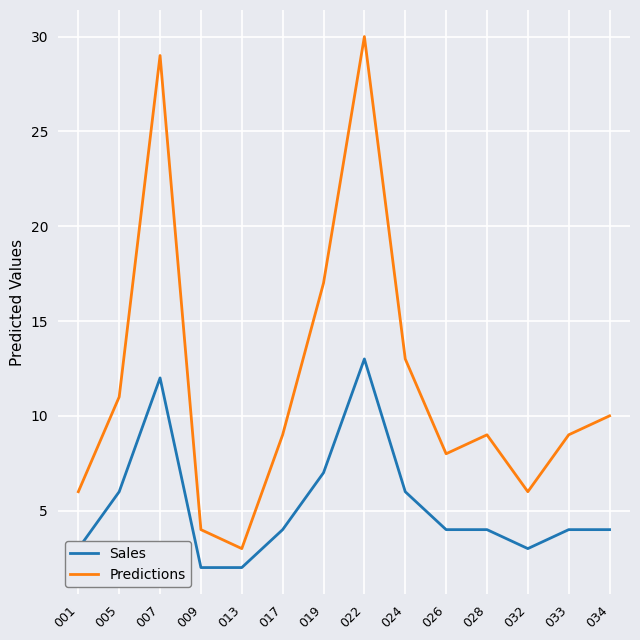

How many series are shown in this chart?

2